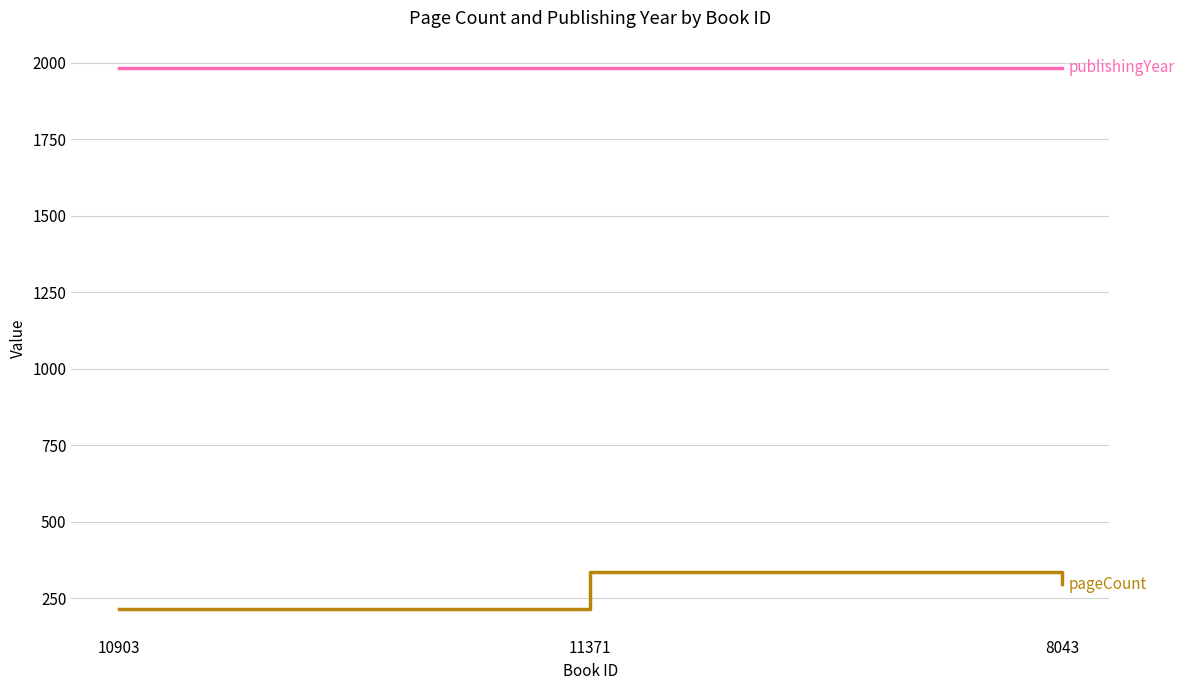

What is the difference between the highest and lowest values at 11371?

1647